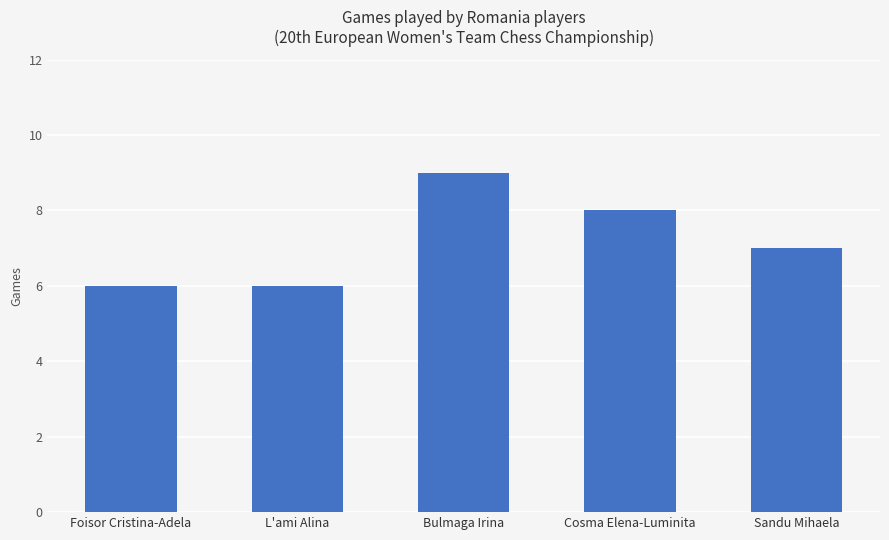

What is the ratio of the value at Sandu Mihaela to the value at Cosma Elena-Luminita?

0.9